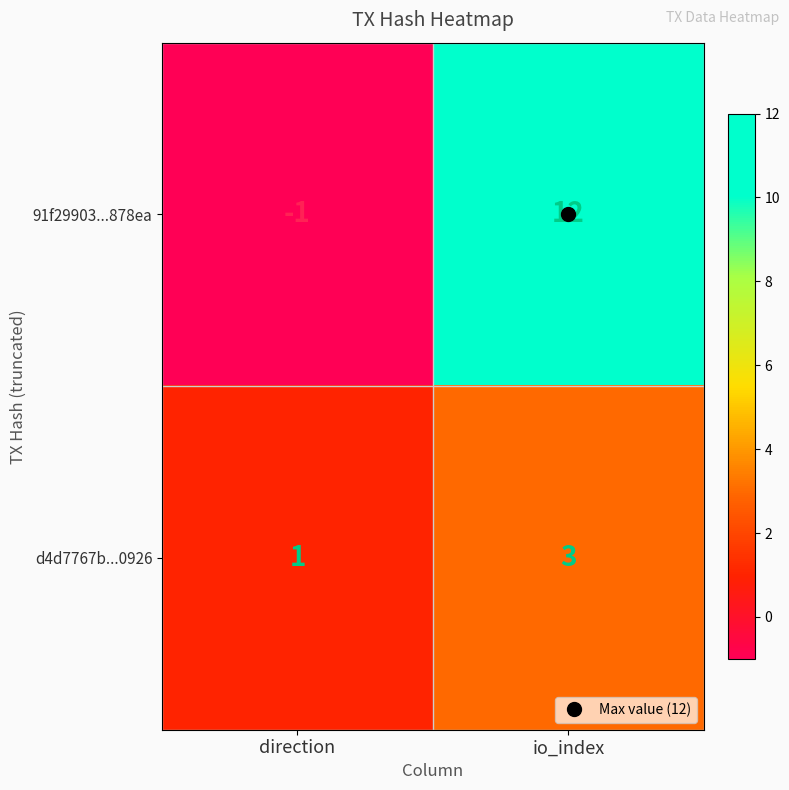

How many categories are shown in the chart?

2